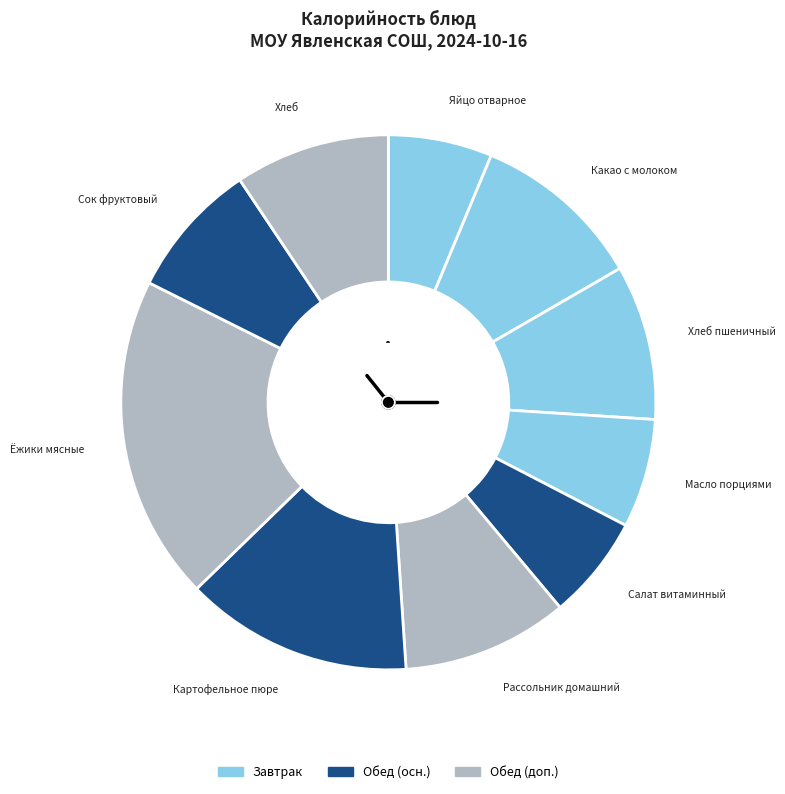

How many segments does this pie chart have?

10